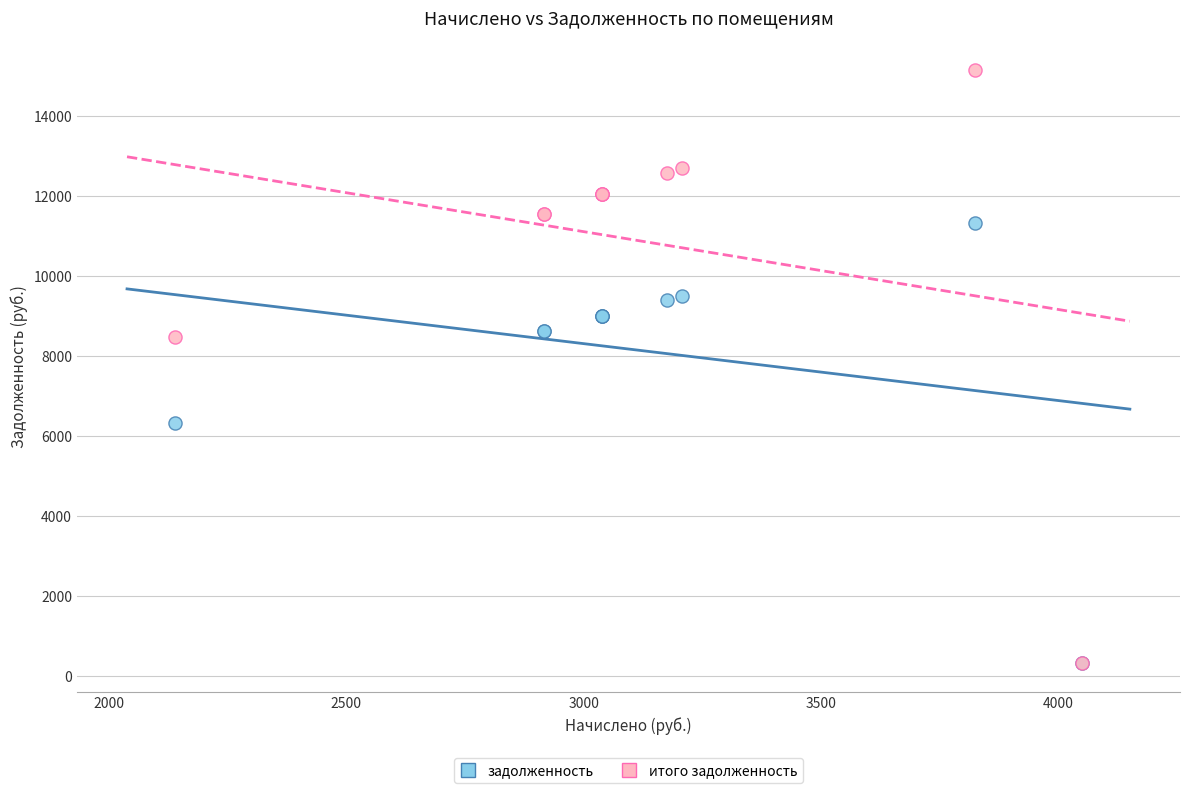

In the задолженность series, what Y value is closest to 5832?

6336.0